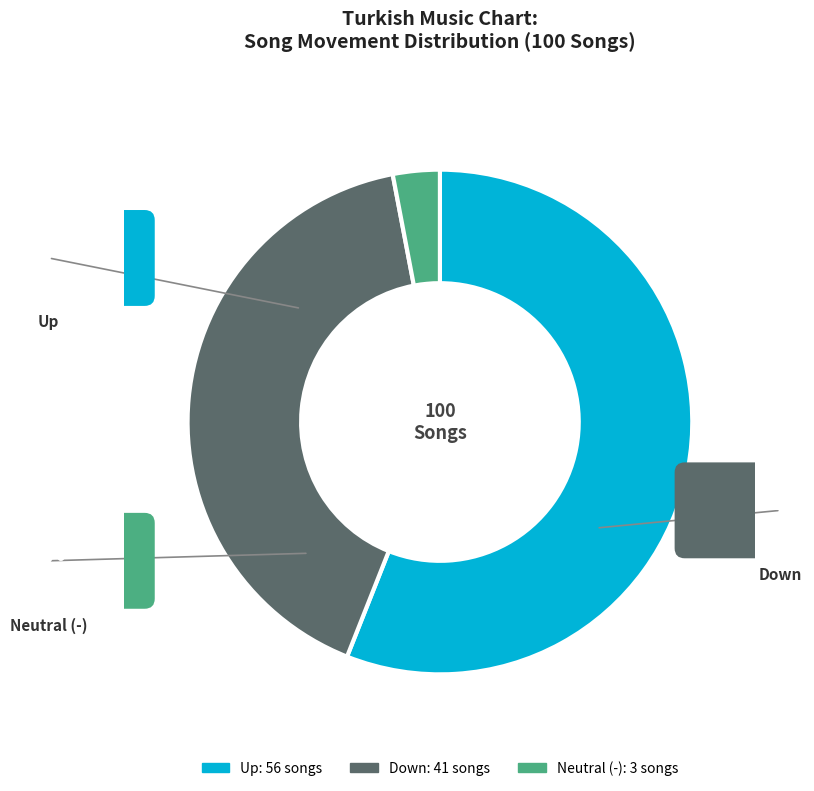

To the nearest percent, what is the combined percentage of down and up?

97%